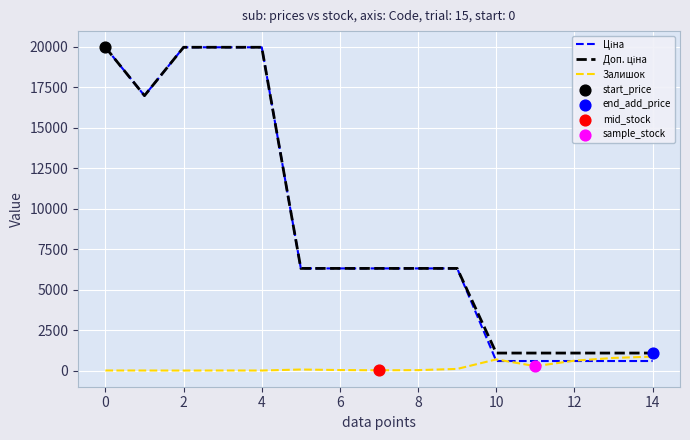

What is the highest value of the Залишок series?

862.0